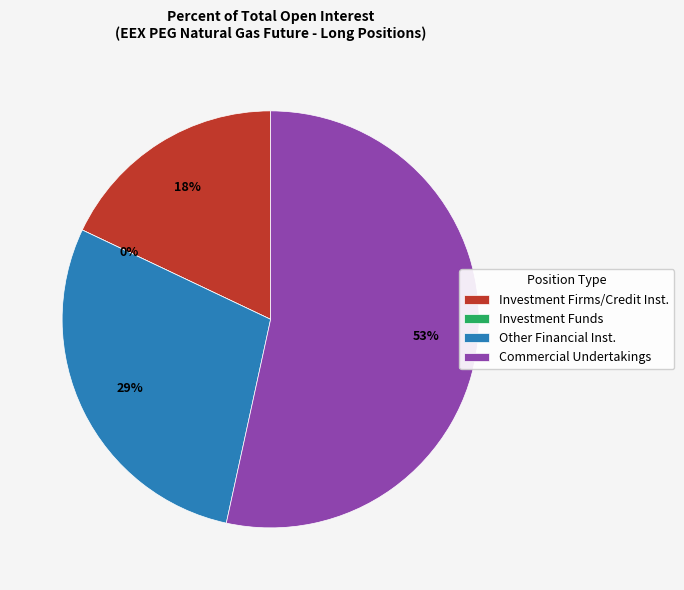

Rank the categories by value from lowest to highest.

Investment Funds, Investment Firms or credit institutions, Other Financial Institutions, Commercial Undertakings